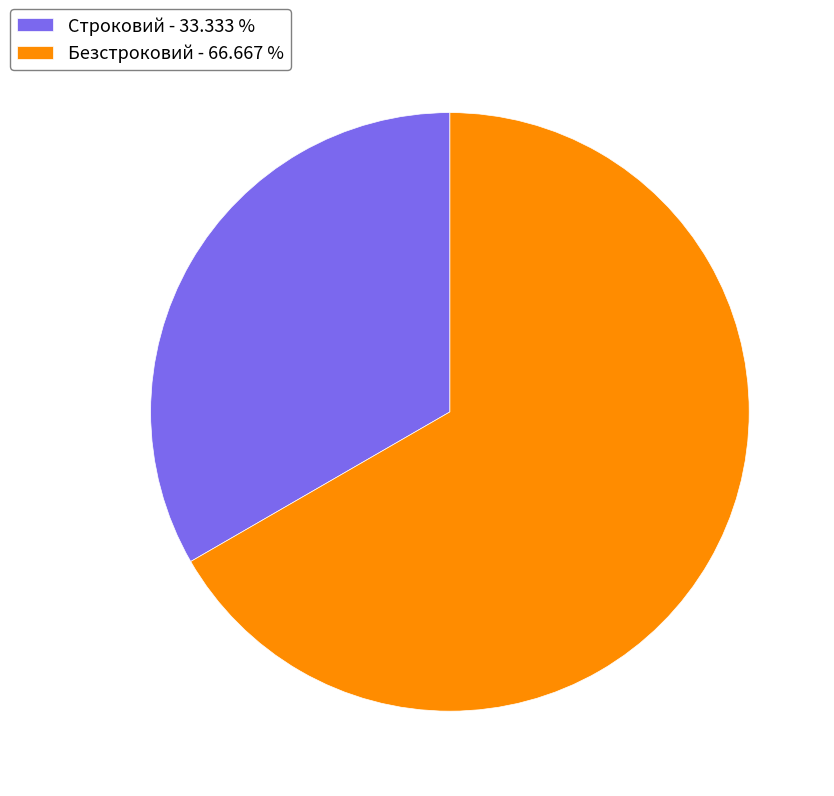

Do Безстроковий - 66.667 % and Строковий - 33.333 % together represent more than half of the pie?

Yes